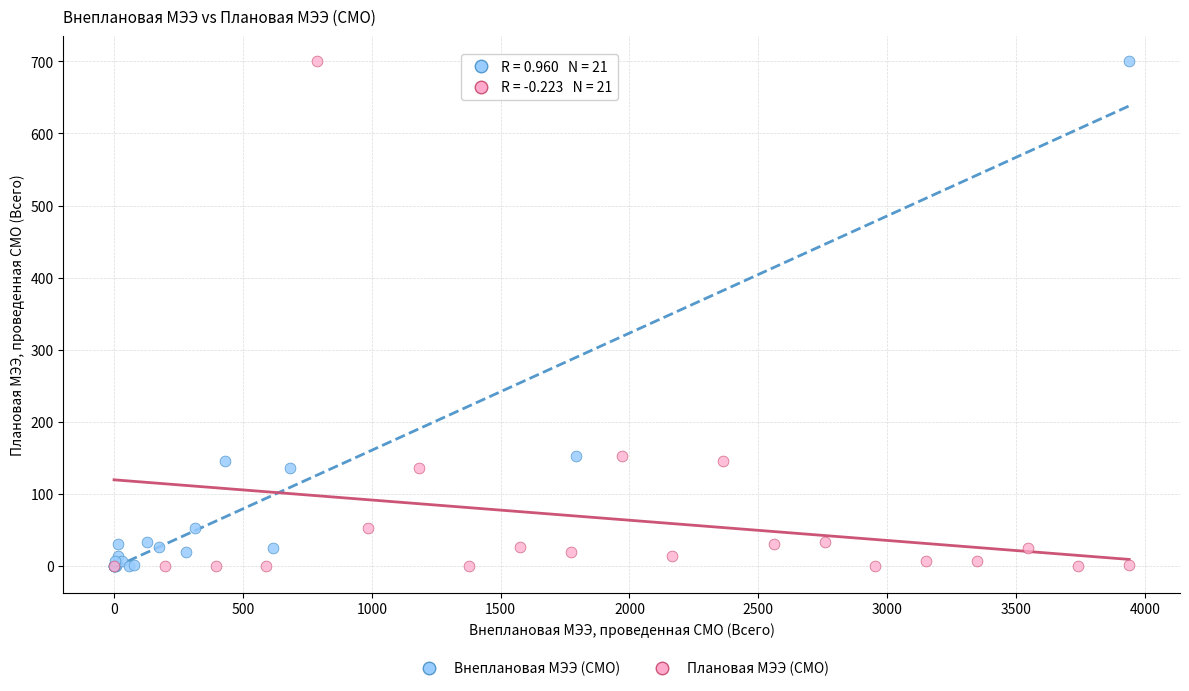

What are all the series names shown in the legend?

Внеплановая МЭЭ (СМО), Плановая МЭЭ (СМО)